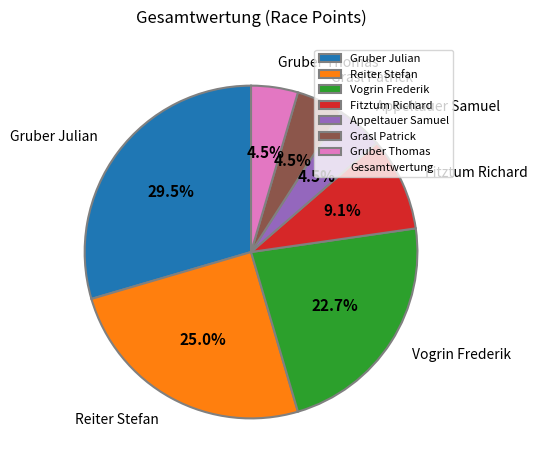

Do Gruber Julian and Reiter Stefan together represent more than half of the pie?

Yes